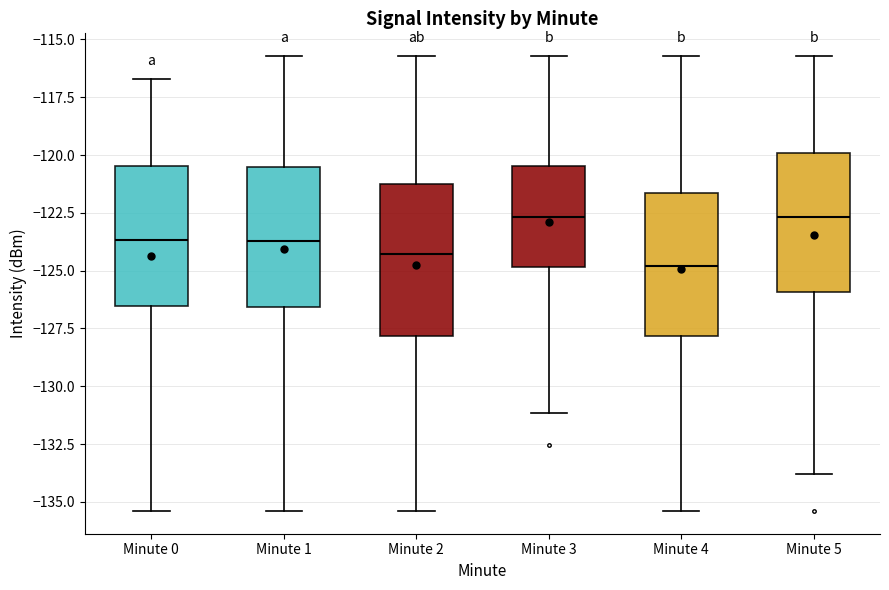

Reading left to right, read every box against the y-axis: the position of its median line, the range the box covers, and the ends of its whiskers. The values are not printed on the chart, so give them approximately, as read against the axis.

Minute 0: median -123.5, box -126.5 to -120.5, whiskers -135.5 to -116.5
Minute 1: median -123.5, box -126.5 to -120.5, whiskers -135.5 to -115.5
Minute 2: median -124.5, box -128.0 to -121.0, whiskers -135.5 to -115.5
Minute 3: median -122.5, box -125.0 to -120.5, whiskers -131.0 to -115.5
Minute 4: median -125.0, box -128.0 to -121.5, whiskers -135.5 to -115.5
Minute 5: median -122.5, box -126.0 to -120.0, whiskers -134.0 to -115.5